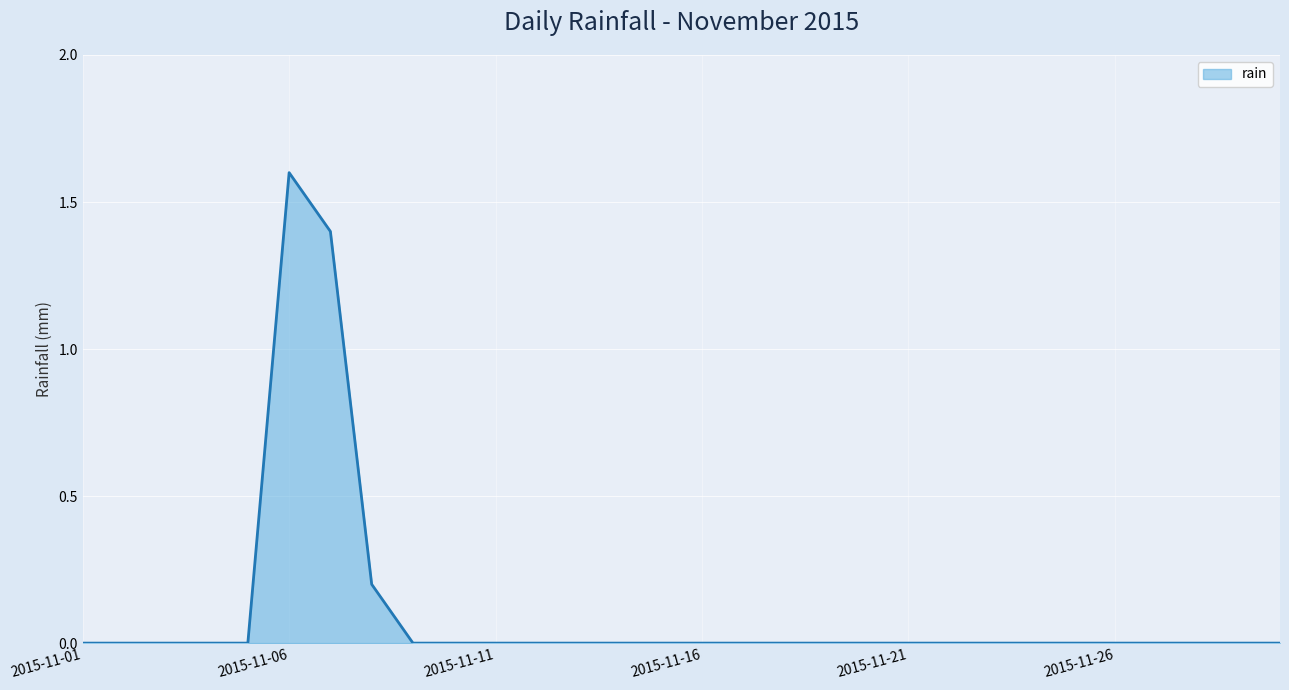

What is the average value?

0.1